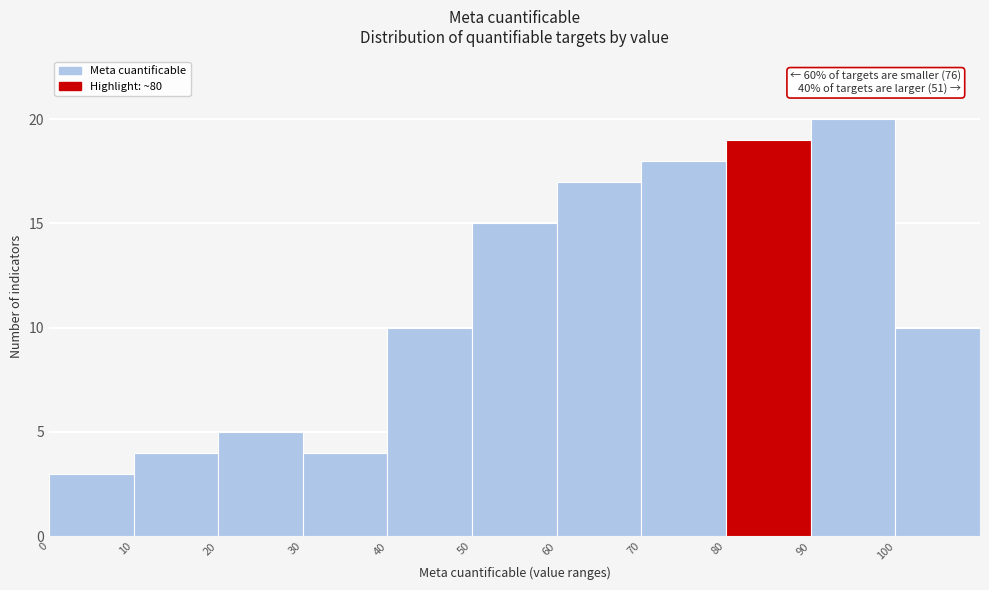

Over which range of the x-axis is the bar tallest?

90 to 100